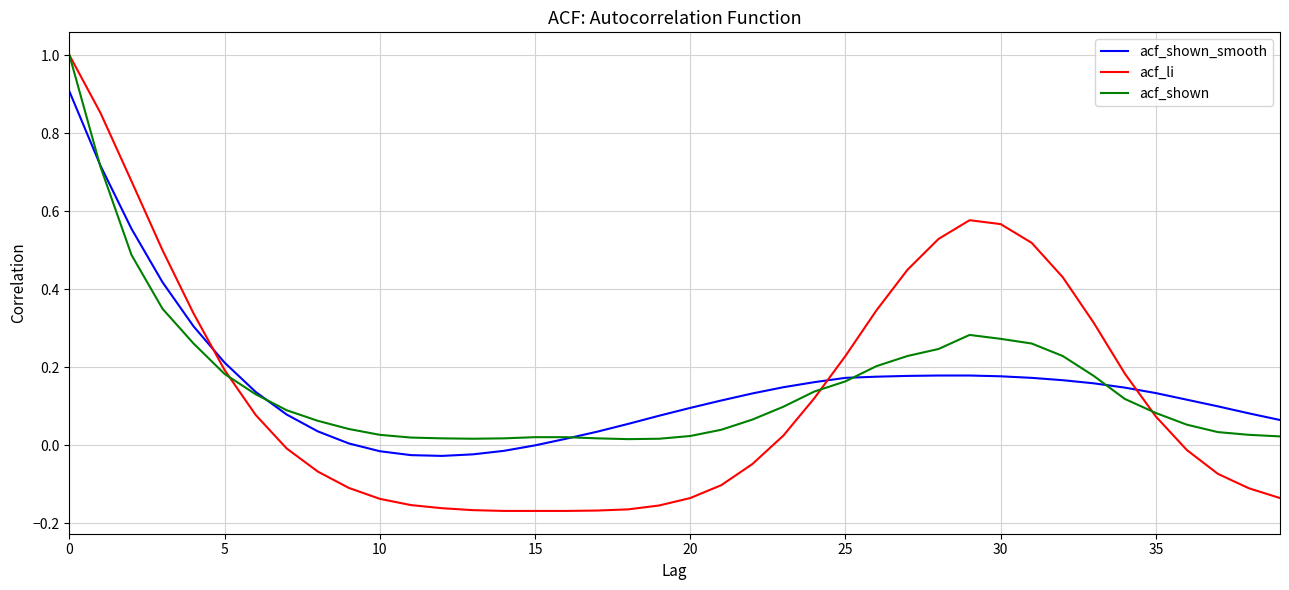

What is the maximum value shown in the chart?

1.0